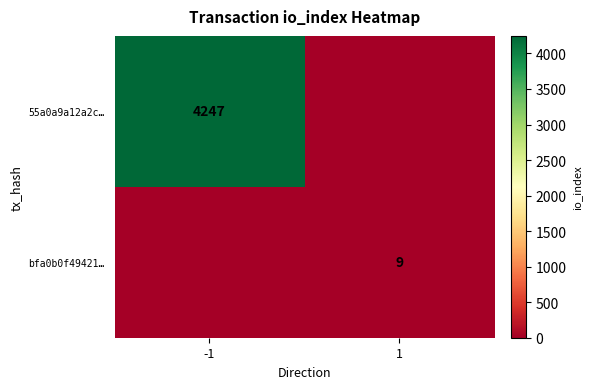

Which label corresponds to the largest value in the chart?

-1